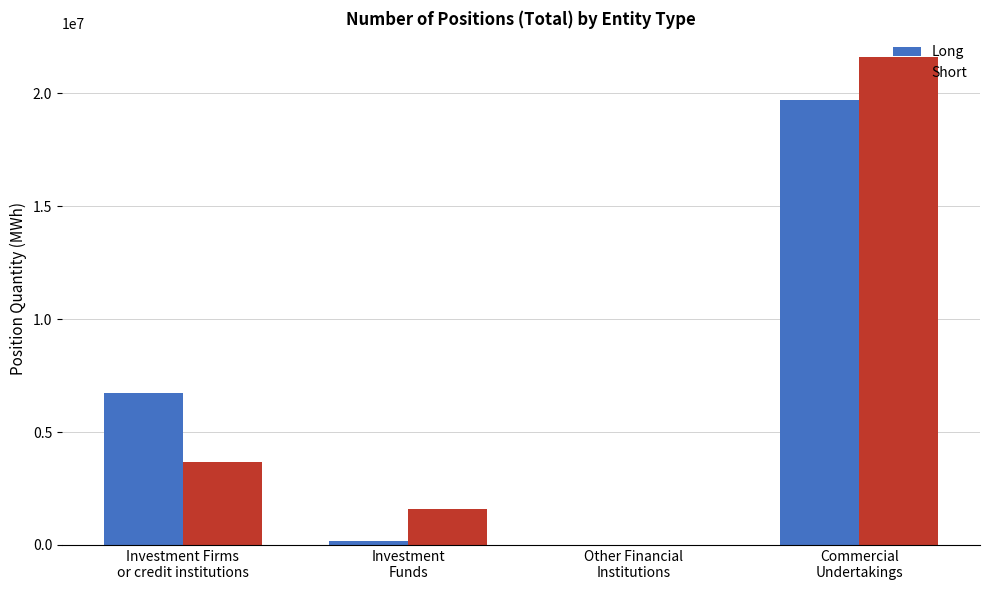

What is the greatest value displayed?

21602510